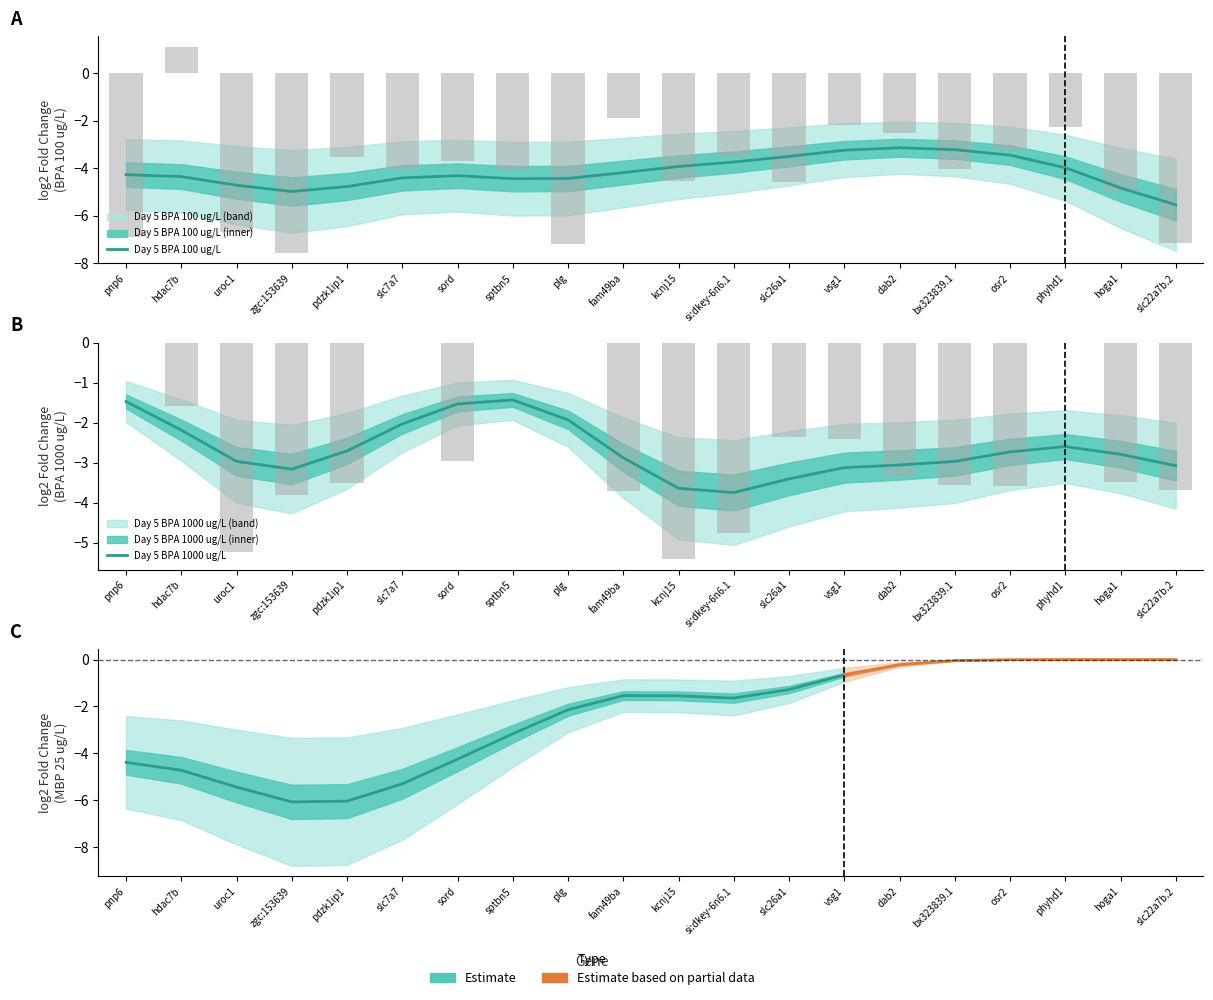

Between sord and zgc:153639, which is larger?

sord